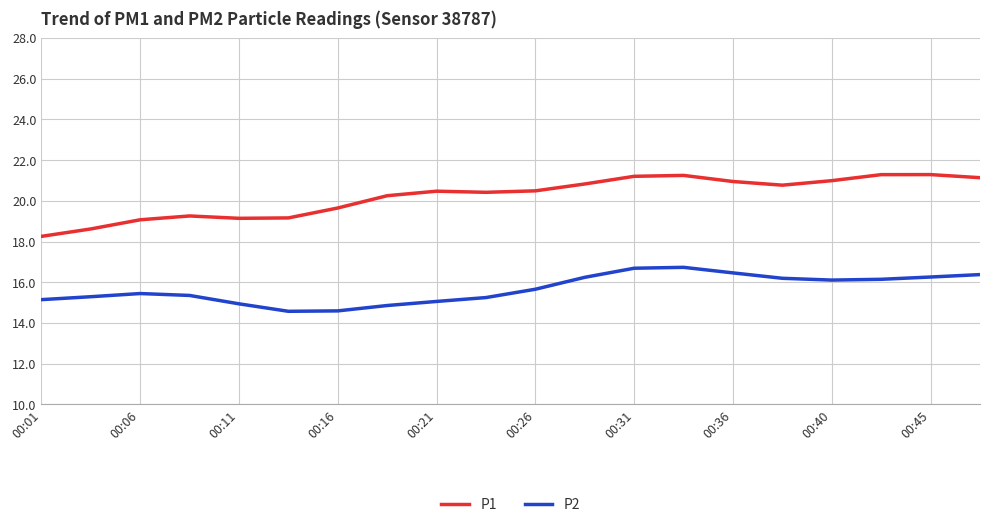

True or false: P2 and P1 intersect in this chart.

False